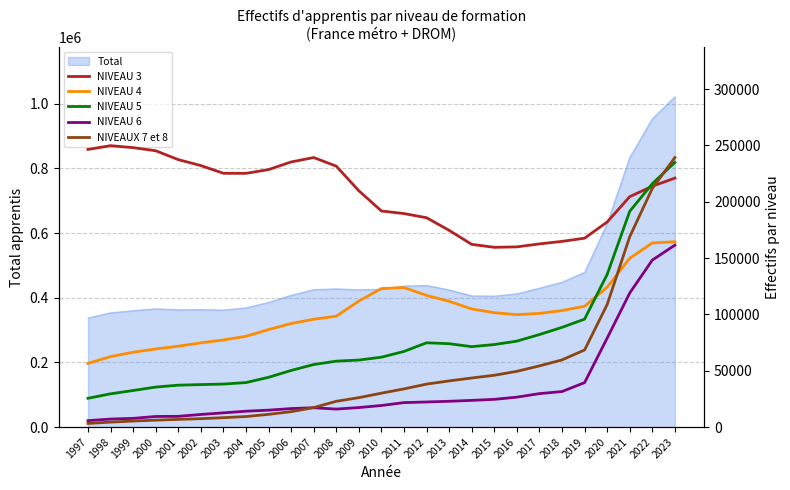

What is the value of the NIVEAU 3 point at the 16th from the left?

185875